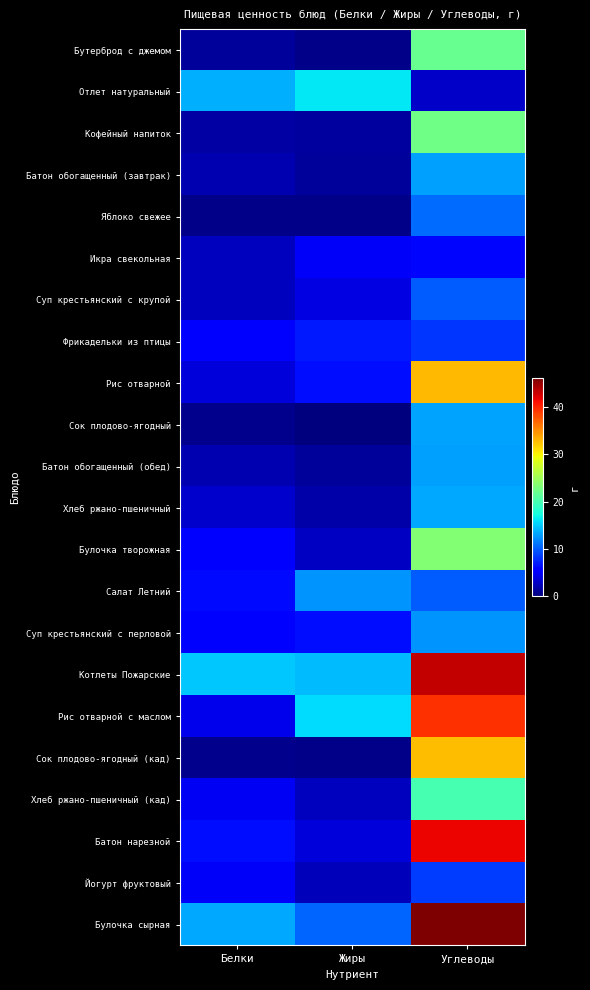

Rank the series by their maximum value, from highest to lowest.

Булочка сырная, Котлеты Пожарские, Батон нарезной, Рис отварной с маслом, Рис отварной, Сок плодово-ягодный (кад), Булочка творожная, Кофейный напиток, Бутерброд с джемом, Хлеб ржано-пшеничный (кад), Отлет натуральный, Хлеб ржано-пшеничный, Сок плодово-ягодный, Батон обогащенный (завтрак), Батон обогащенный (обед), Салат Летний, Суп крестьянский с перловой, Яблоко свежее, Суп крестьянский с крупой, Йогурт фруктовый, Фрикадельки из птицы, Икра свекольная